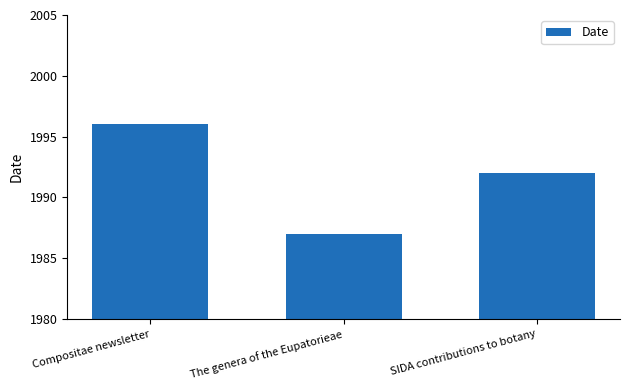

What is the greatest value displayed?

1996